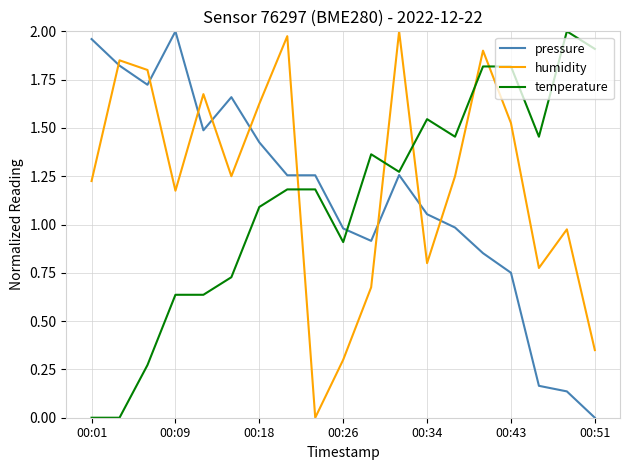

True or false: pressure and humidity intersect in this chart.

True